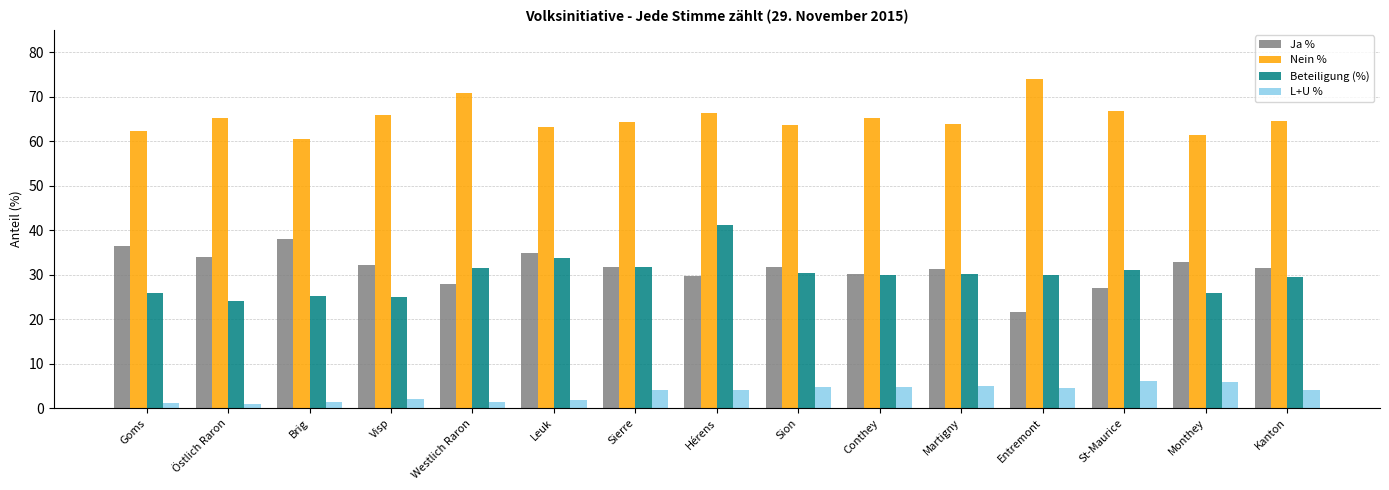

At which label does Beteiligung (%) first exceed 29?

Westlich Raron